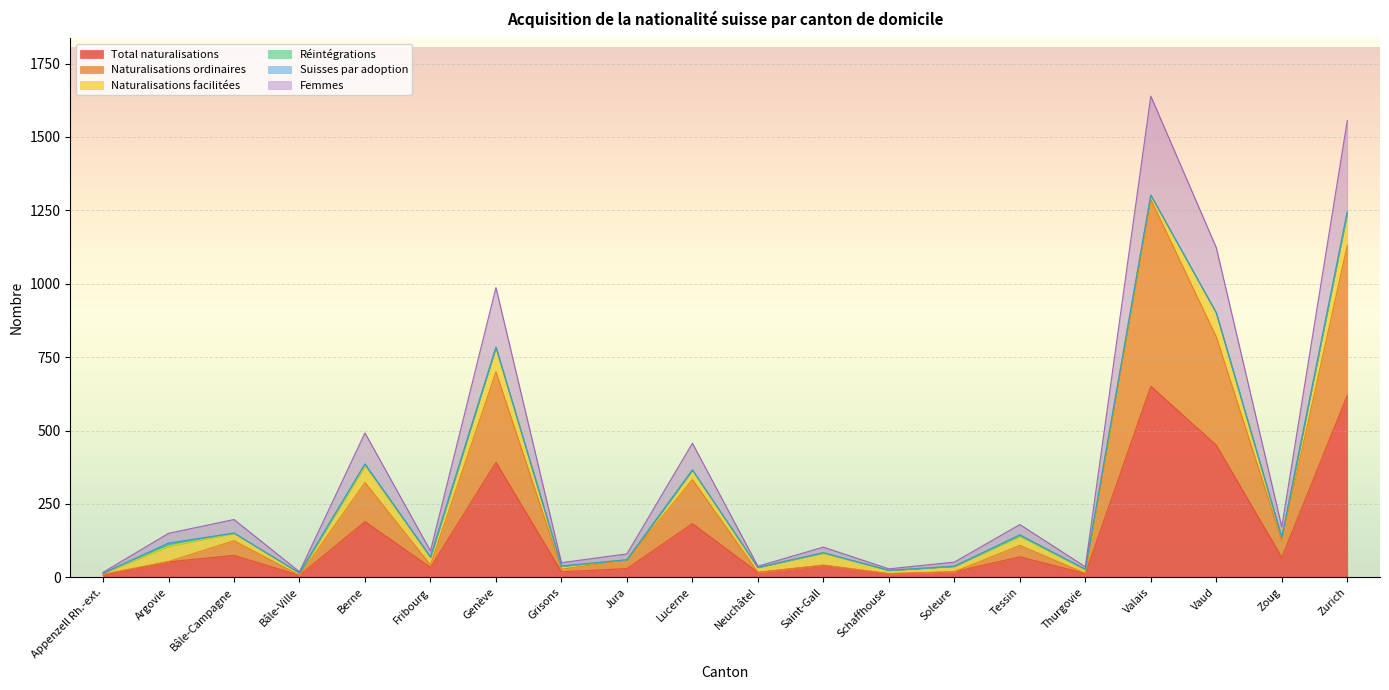

Where is Total naturalisations nearest to the value 329?

Genève